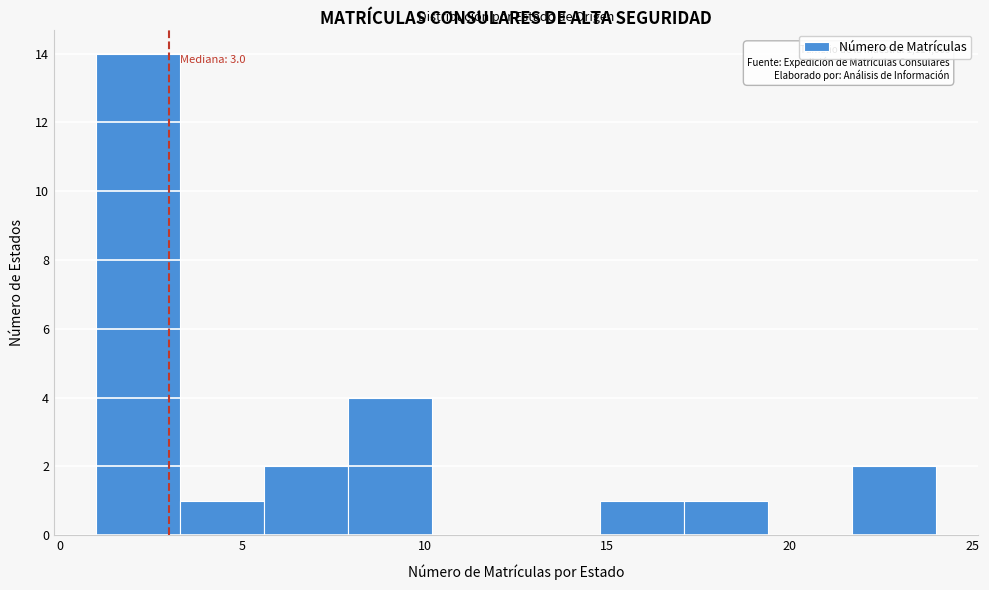

Which range on the x-axis has the tallest bar?

1.0 to 3.3